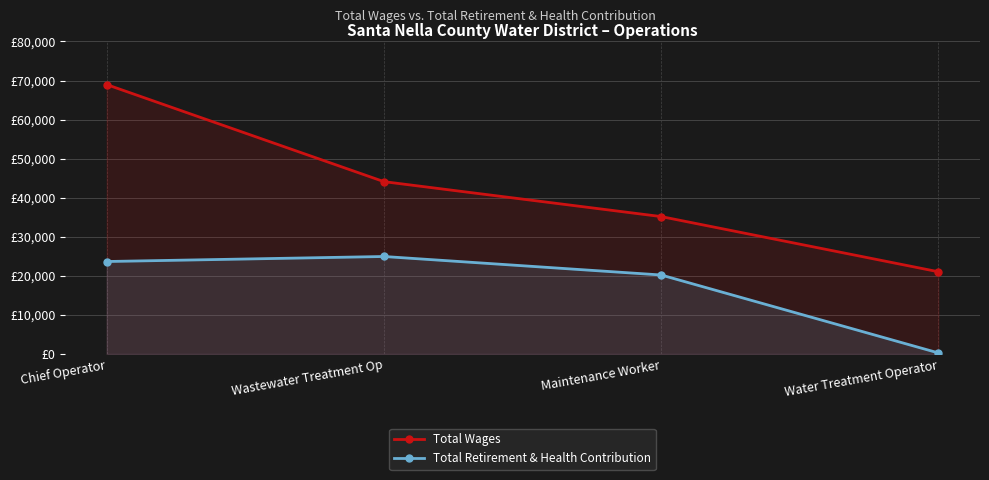

Which series has the largest range (max minus min)?

Total Wages